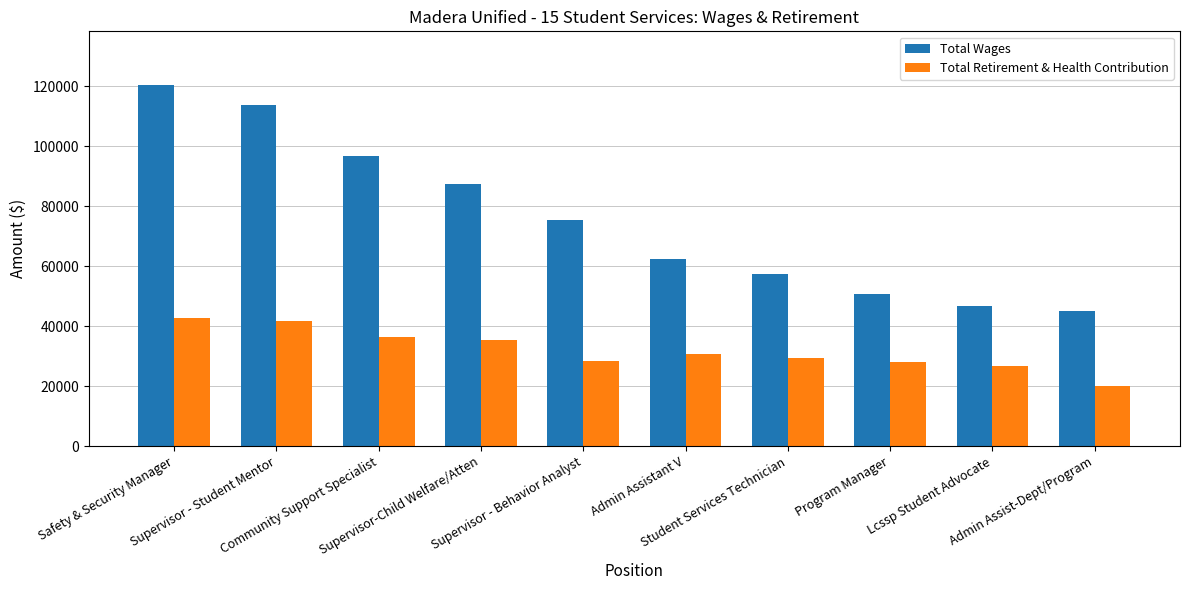

What value does the Total Wages series have at Community Support Specialist, to the nearest 50?

96900